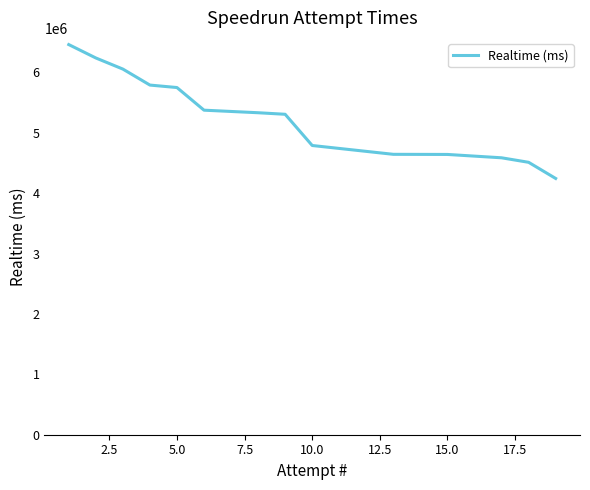

How many values are below 5332600?

7